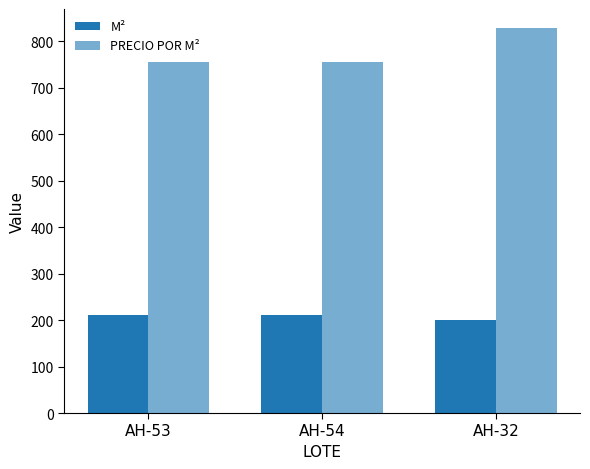

What is the average value of the PRECIO POR M² series?

780